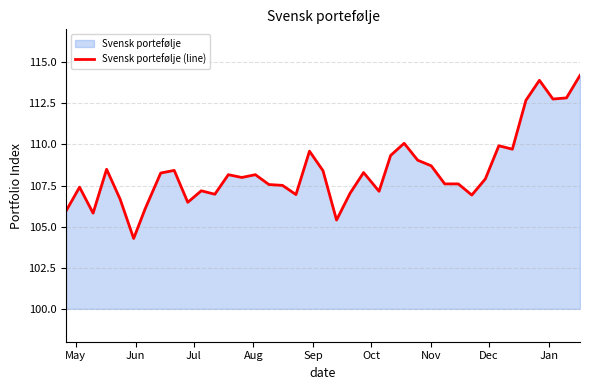

What is the minimum value shown in the chart?

104.3